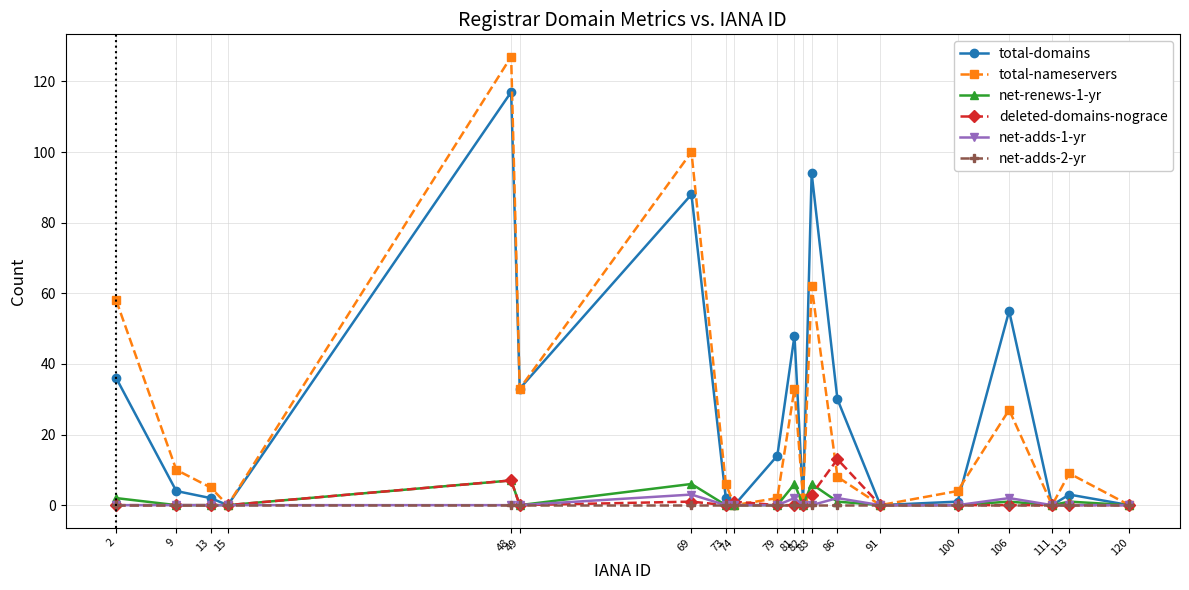

True or false: net-renews-1-yr has more than 1 points higher than both neighbors.

True